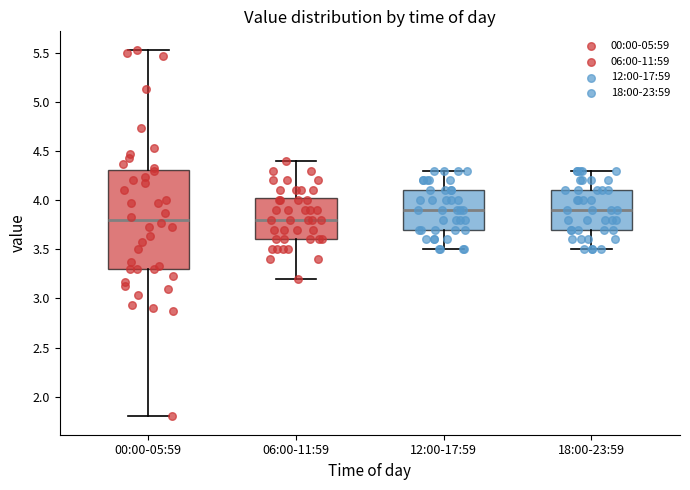

Reading left to right, read every box against the y-axis: the position of its median line, the range the box covers, and the ends of its whiskers. The values are not printed on the chart, so give them approximately, as read against the axis.

00:00-05:59: median 3.80, box 3.30 to 4.30, whiskers 1.80 to 5.55
06:00-11:59: median 3.80, box 3.60 to 4.05, whiskers 3.20 to 4.40
12:00-17:59: median 3.90, box 3.70 to 4.10, whiskers 3.50 to 4.30
18:00-23:59: median 3.90, box 3.70 to 4.10, whiskers 3.50 to 4.30